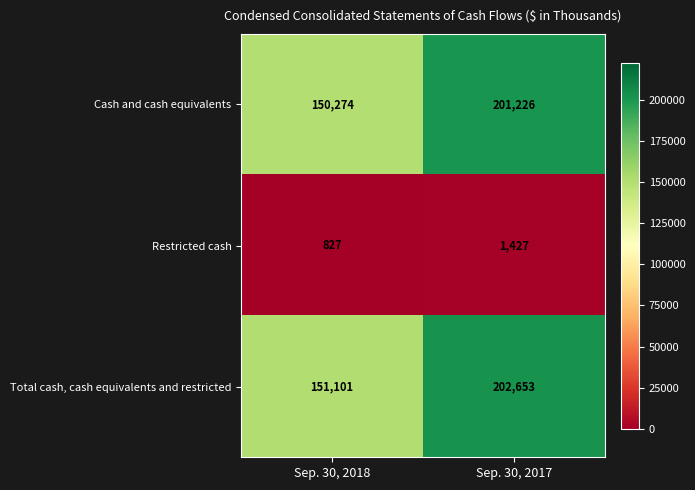

At how many categories does at least one series exceed 173207?

1